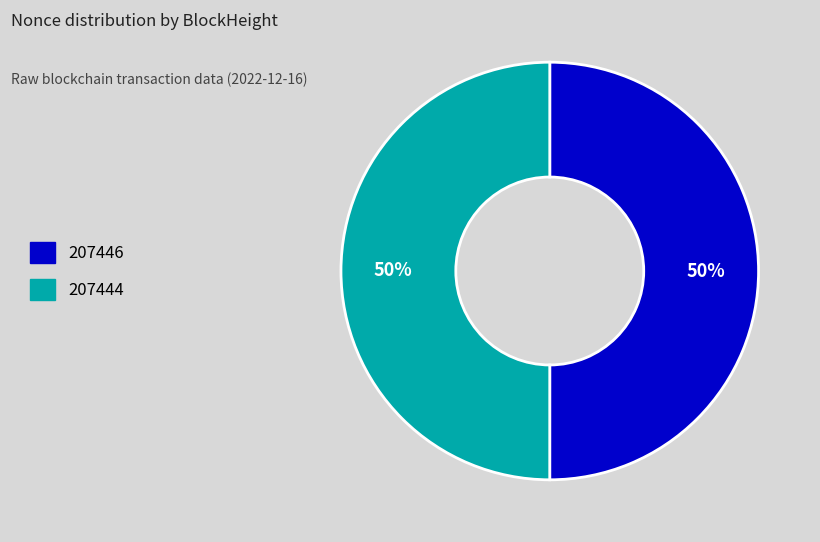

To the nearest percent, what is the average slice percentage?

50%